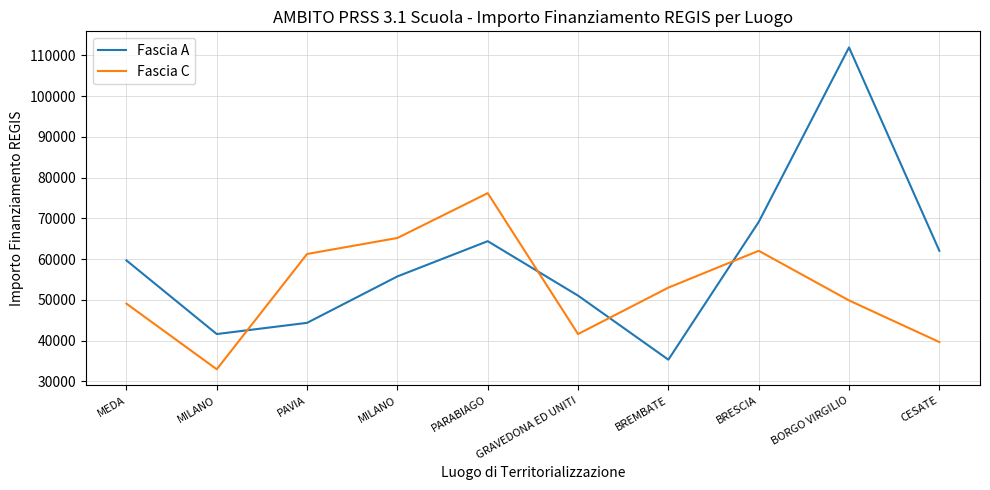

List the series in order of their peak value, highest first.

Fascia A, Fascia C